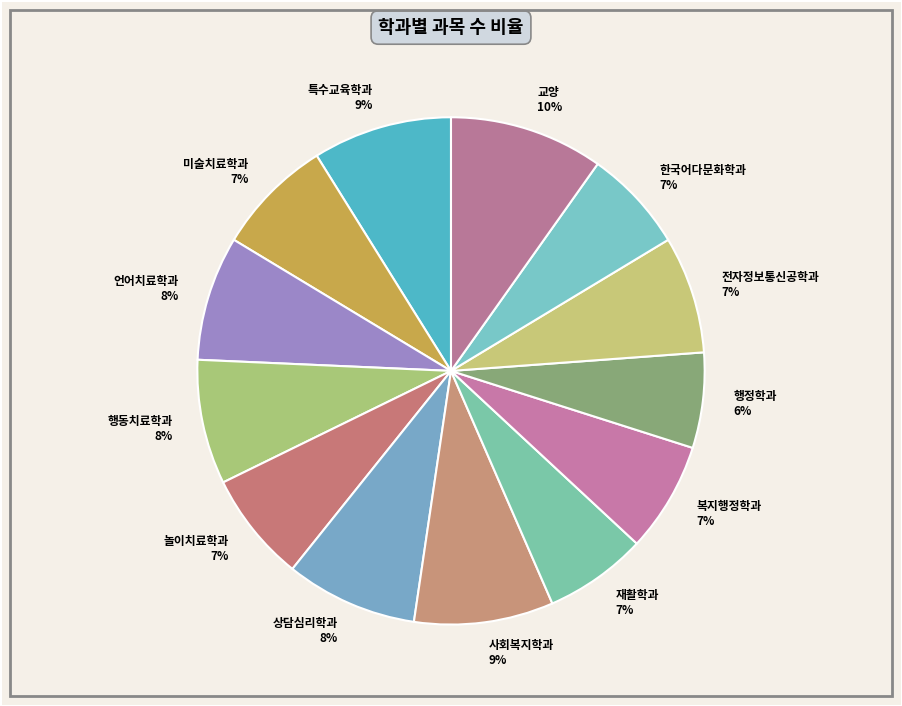

Is it true that 재활학과 is 7% of the pie?

True